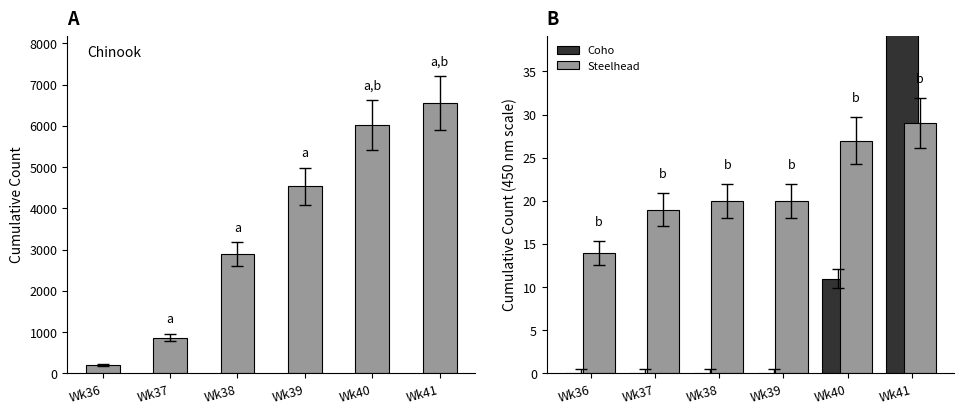

What is the value of the Coho bar at the 5th from the left?

11